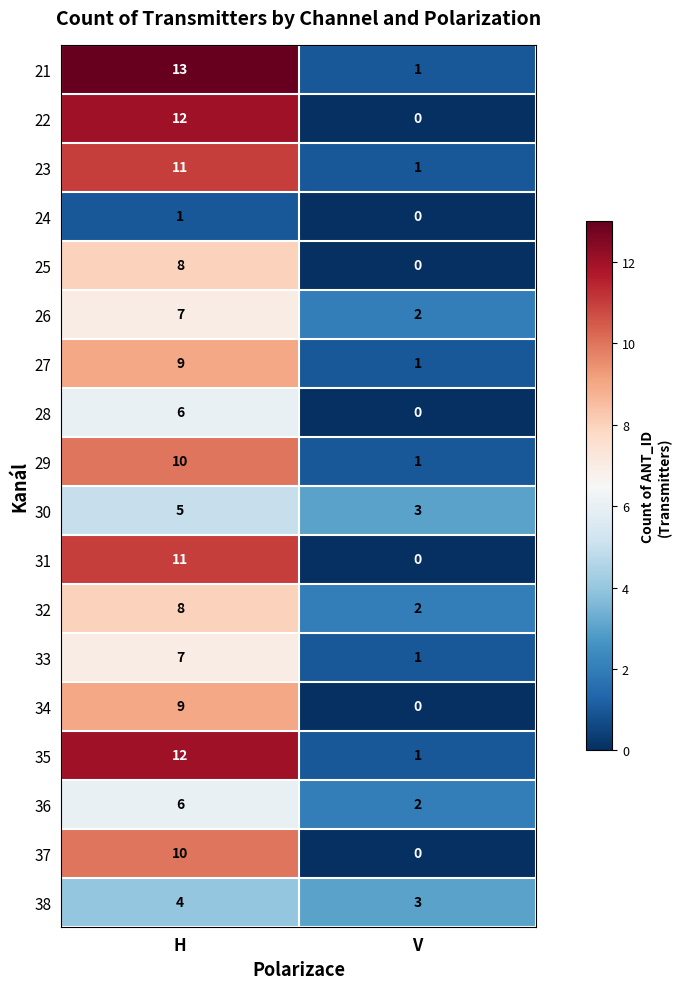

Which series has the largest total across all categories?

21